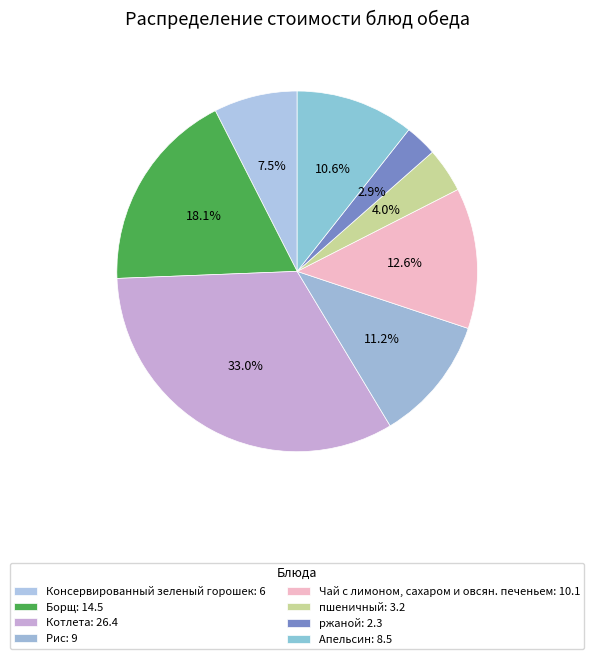

What is the largest slice in the pie chart?

Котлета